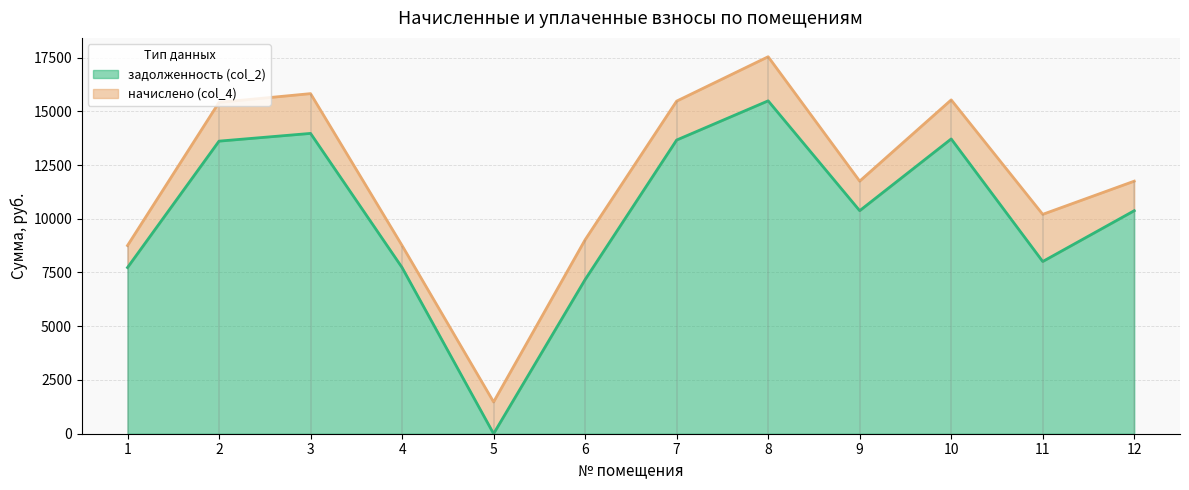

True or false: the data shows 13969.9 at 3.

True